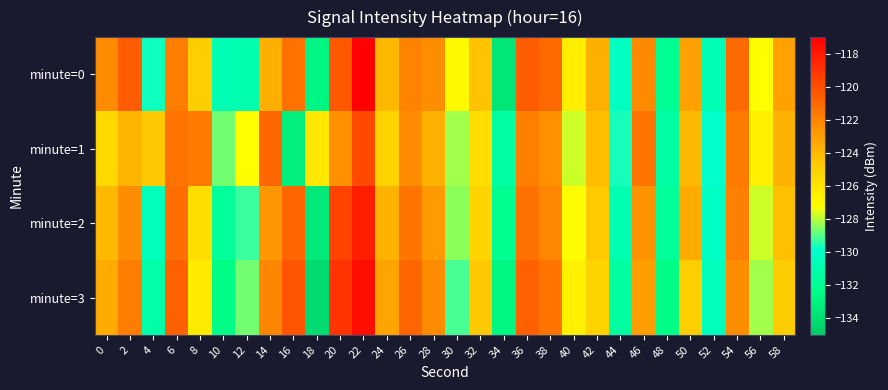

Which has a higher value, 40 or 34?

40